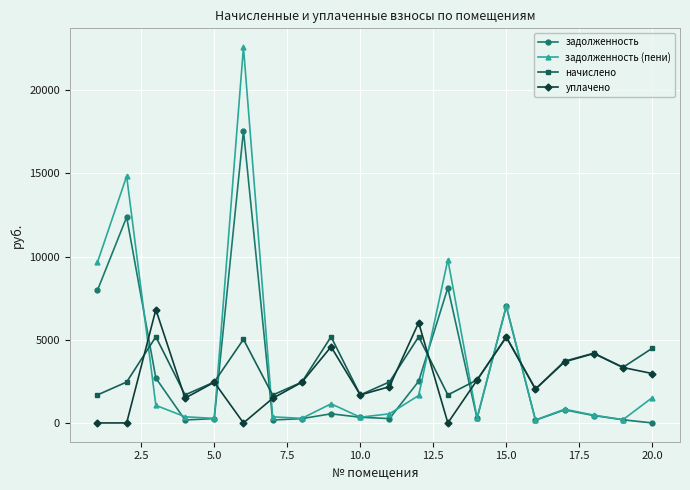

What is the value of the начислено point at the 18th from the left?

4194.6